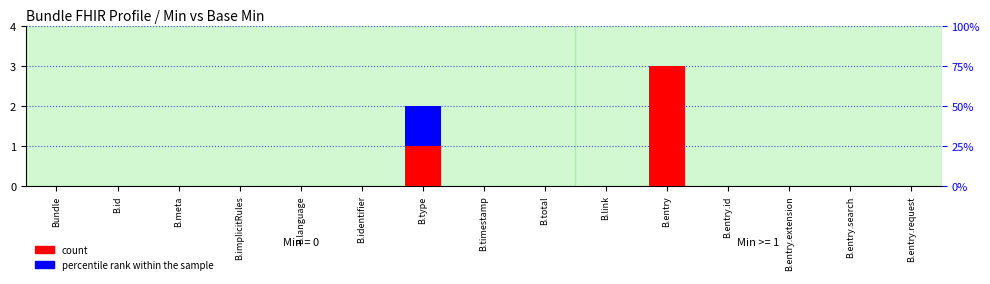

Which series has the largest total across all categories?

count